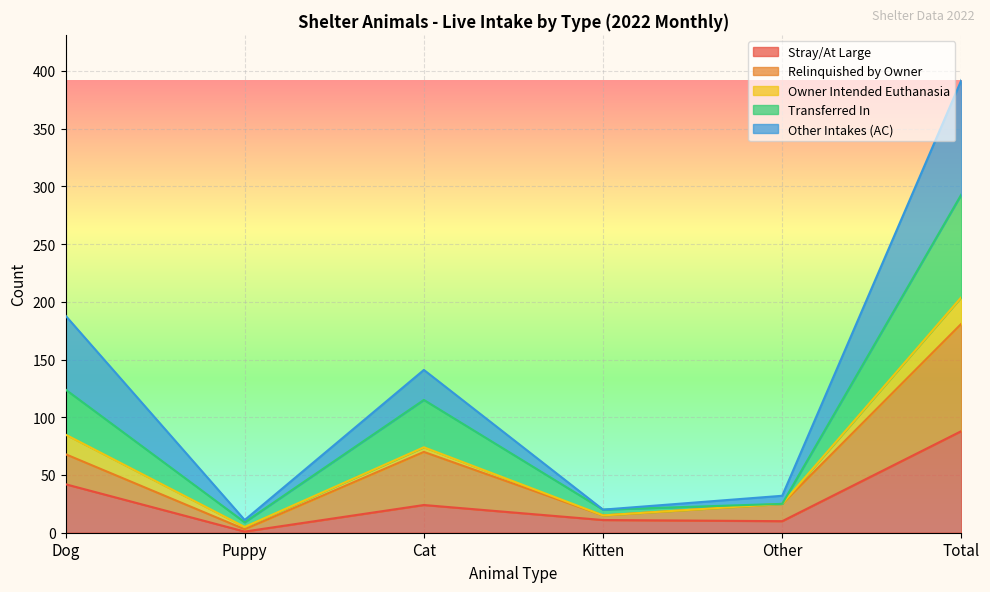

At which category does the chart reach its peak across all series?

Total